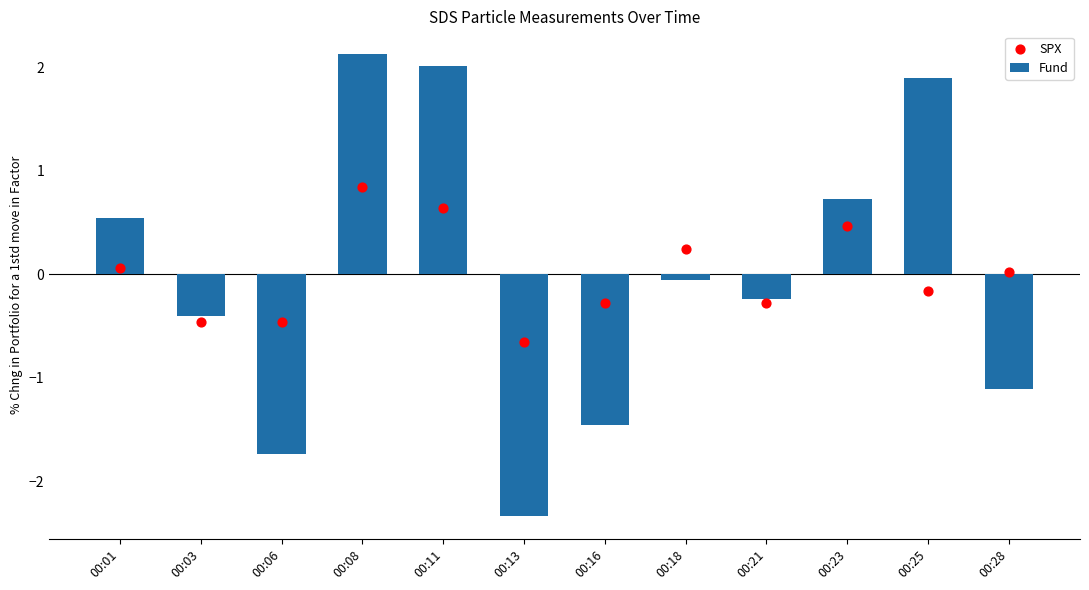

Is the value of Fund at 00:21 greater than the value of SPX at 00:18?

No